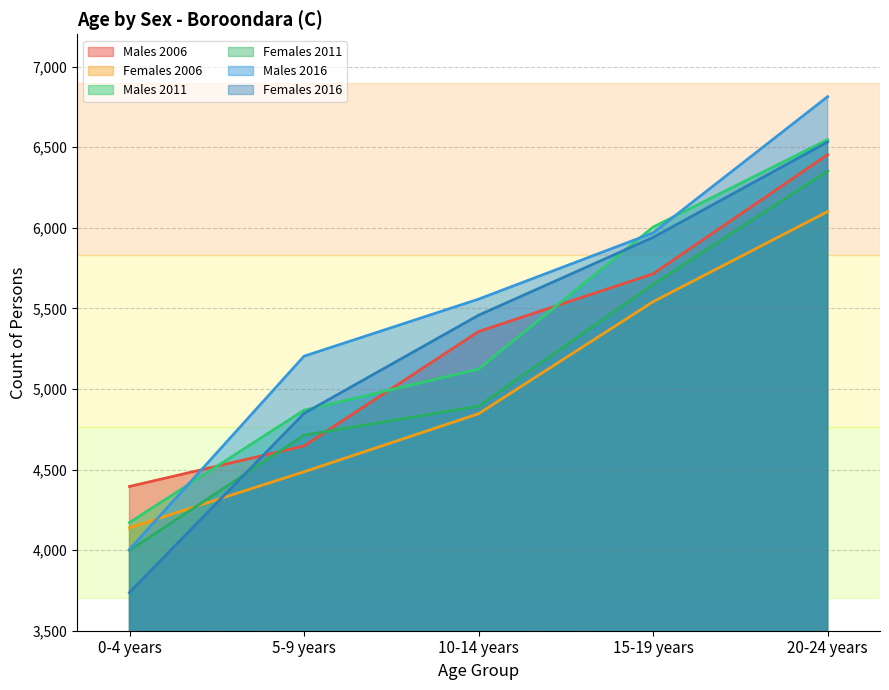

What is the sum of the Males 2016 values at 15-19 years and 20-24 years?

12781